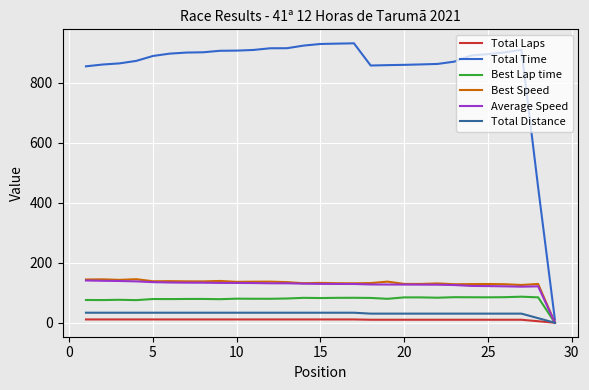

Which series has the largest total across all categories?

Total Time